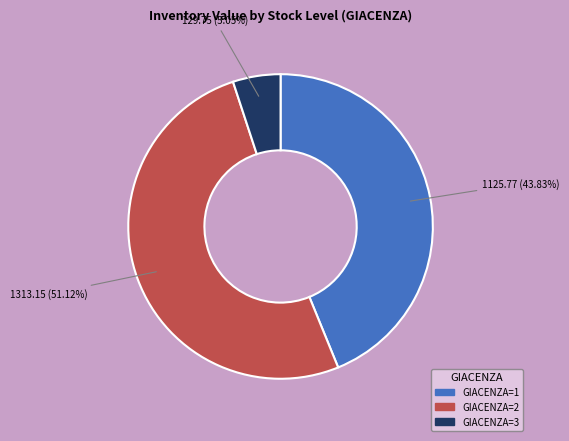

Does any single category account for the majority?

Yes